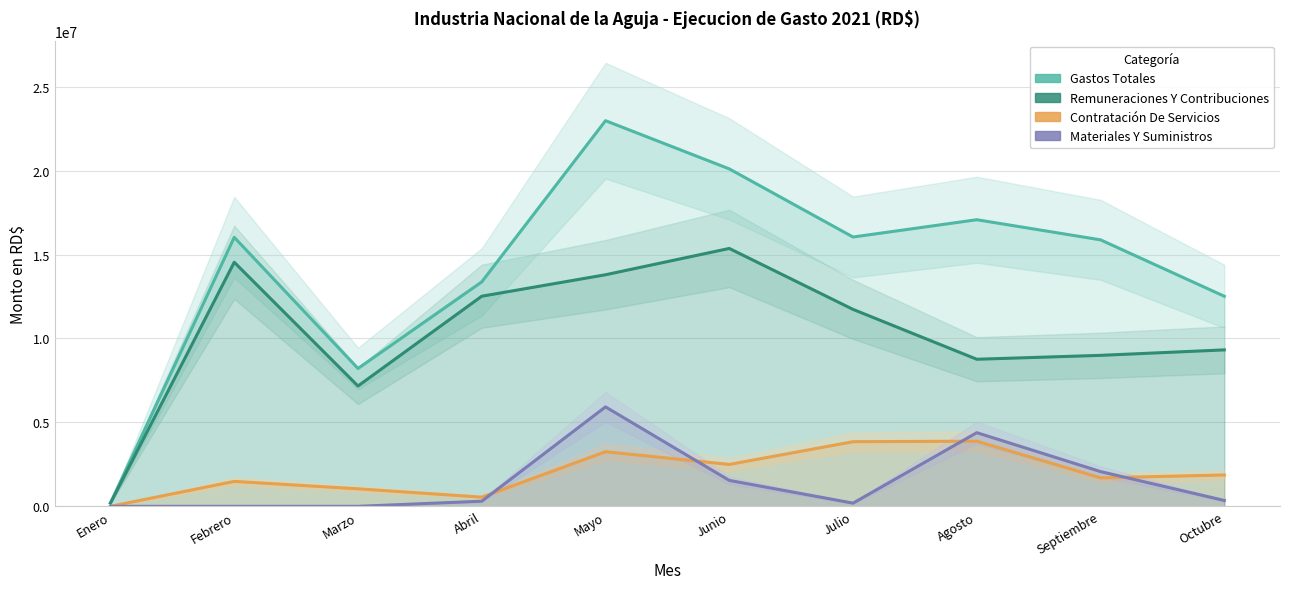

What is the label of the 5th point from the left?

Mayo